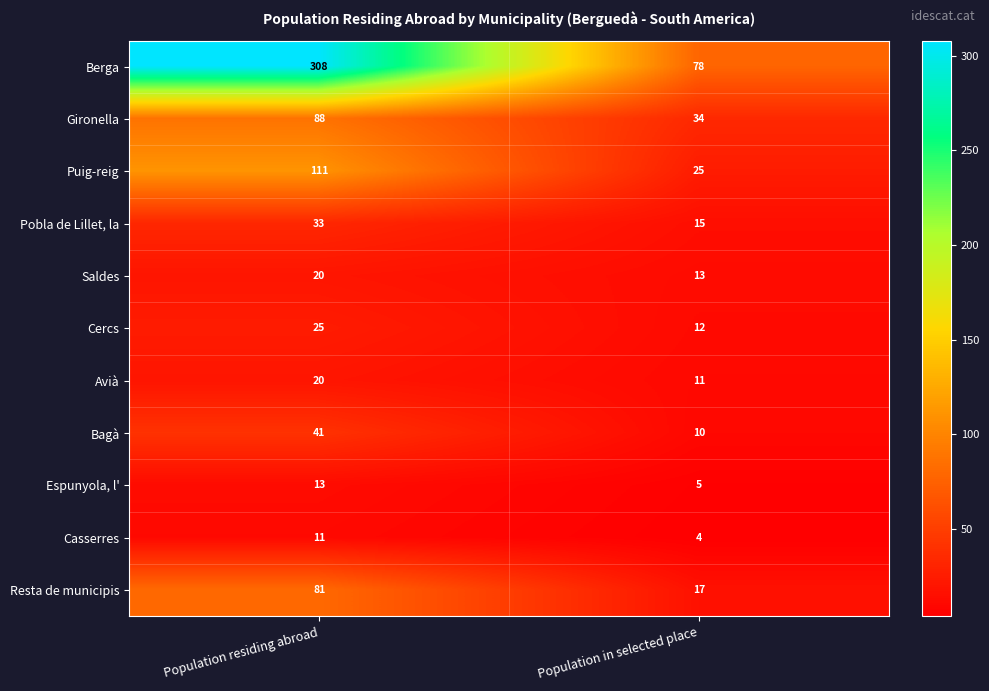

Rank the categories by Saldes value from lowest to highest.

Population in selected place, Population residing abroad